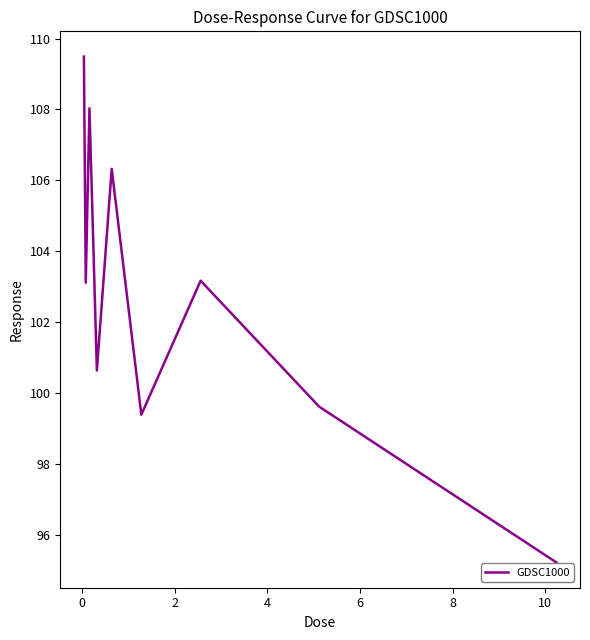

What is the maximum value shown in the chart?

109.5